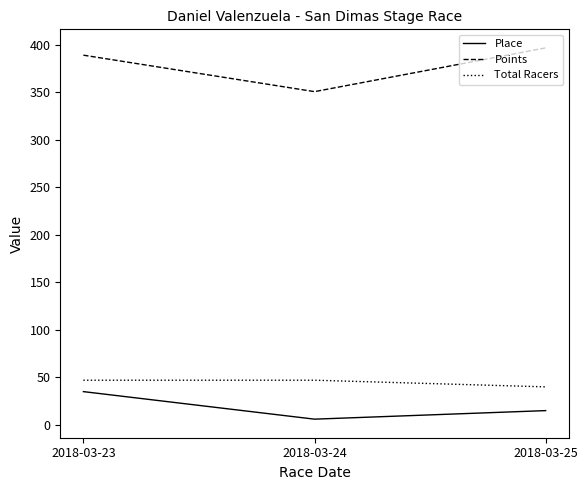

The value of Total Racers at 2018-03-23 is 47.0. True or false?

True